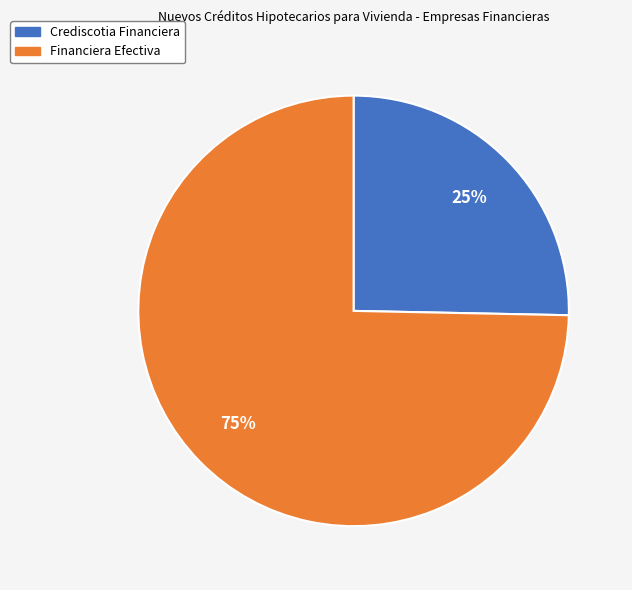

Is the sum of Crediscotia Financiera and Financiera Efectiva greater than half?

Yes